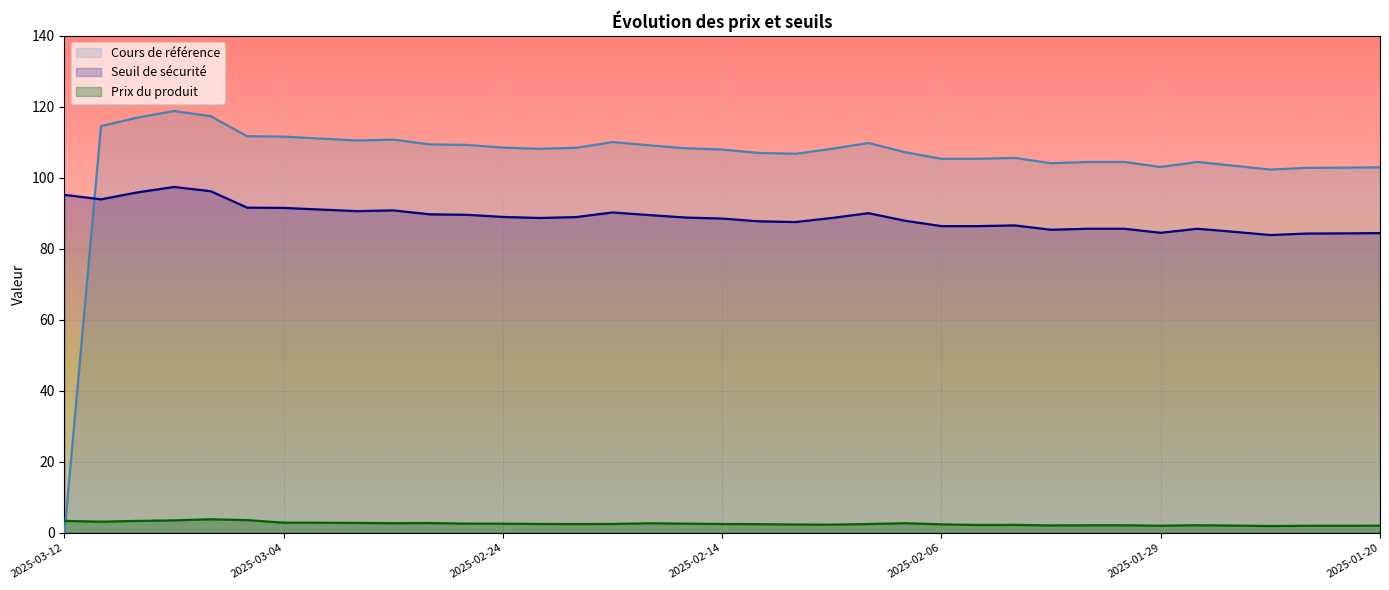

At which category does Prix du produit reach its first local peak?

2025-03-06